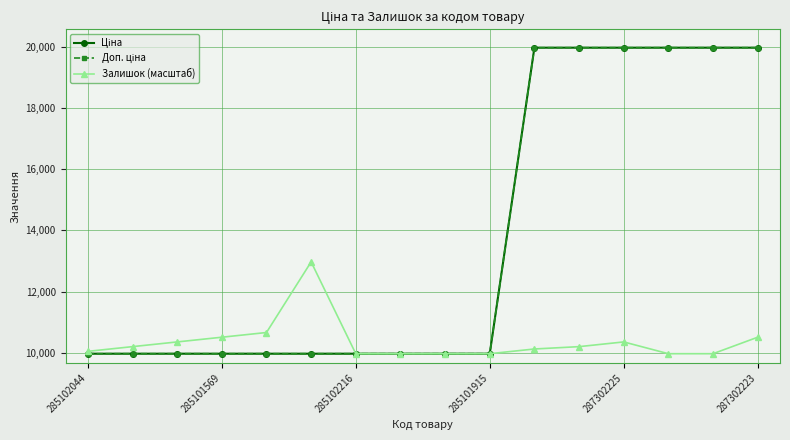

What is the highest value of the Доп. ціна series?

19964.2